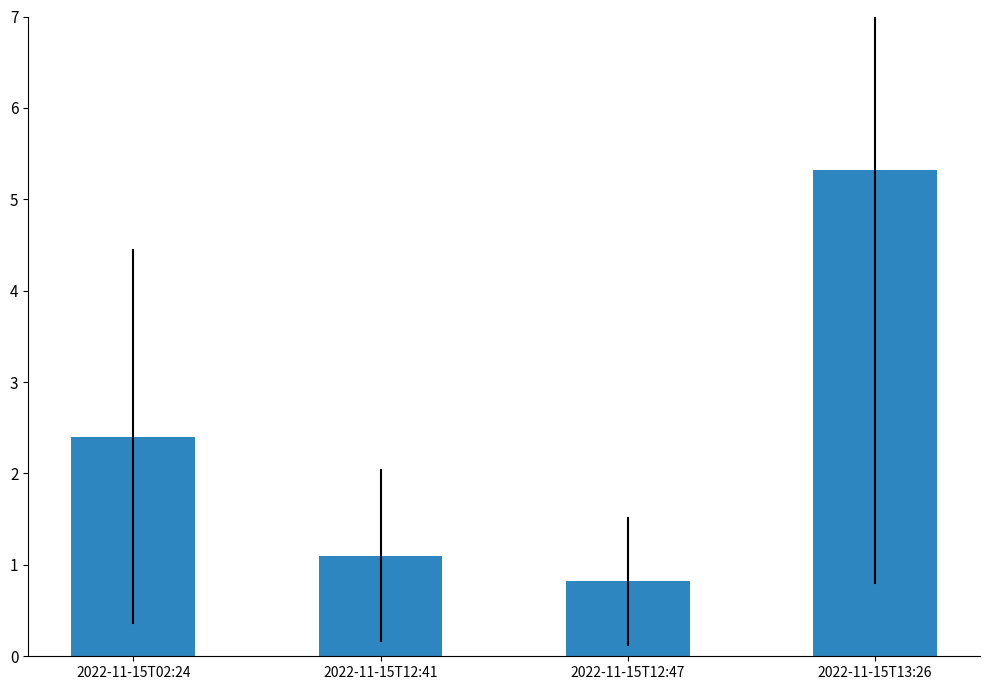

List the labels in order of value, smallest first.

2022-11-15T12:47, 2022-11-15T12:41, 2022-11-15T02:24, 2022-11-15T13:26